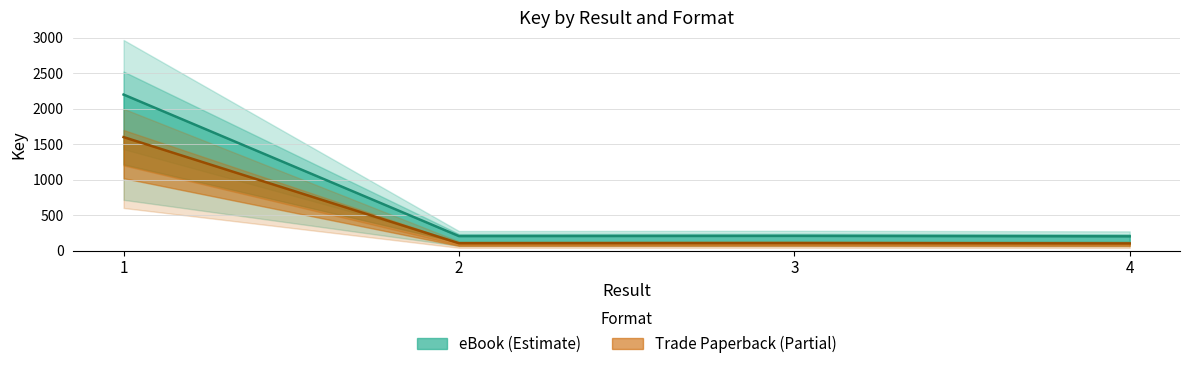

Reading left to right, what are all the values shown in this chart?

eBook: 1=2200.0	2=203.3	3=206.3	4=200.0
Trade Paperback: 1=1600.0	2=102.5	3=104.7	4=100.0